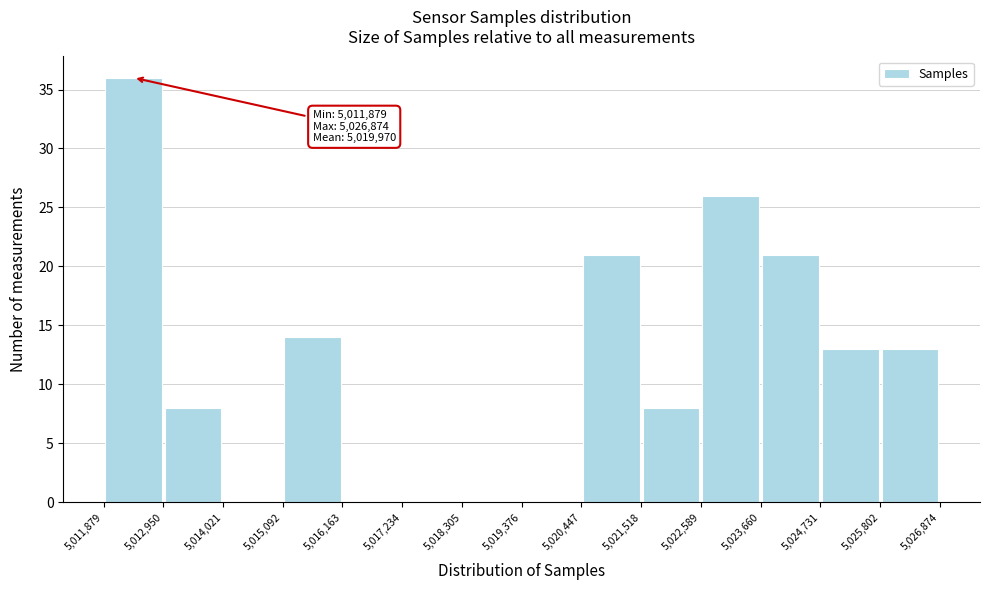

Which range on the x-axis has the tallest bar?

5,011,879 to 5,012,950